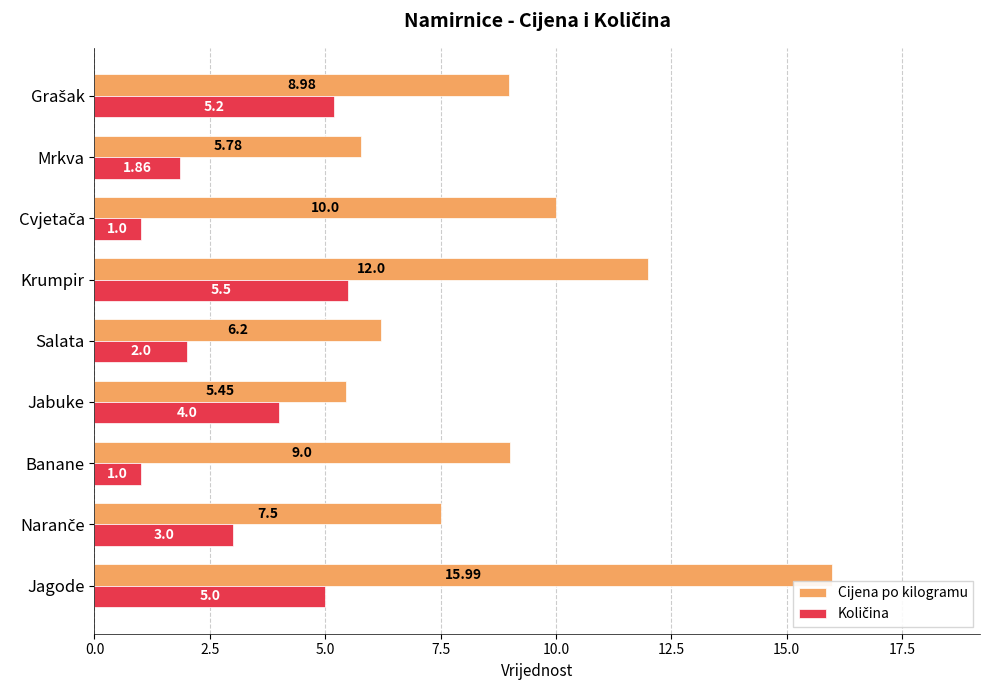

Between Jagode and Salata, which series saw the biggest shift?

Cijena po kilogramu